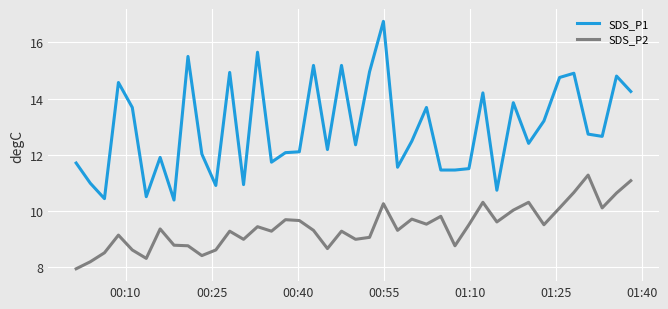

True or false: SDS_P1 and SDS_P2 intersect in this chart.

False